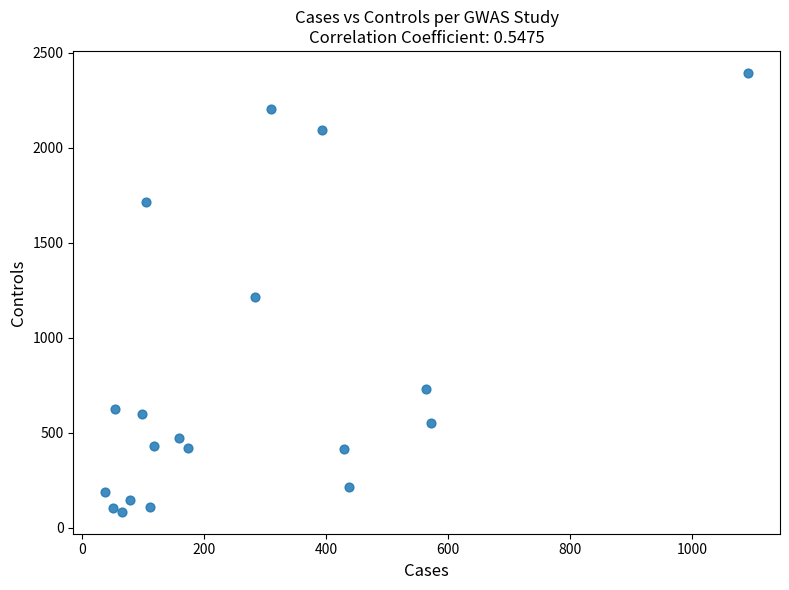

What is the range of X values (max minus min)?

1054